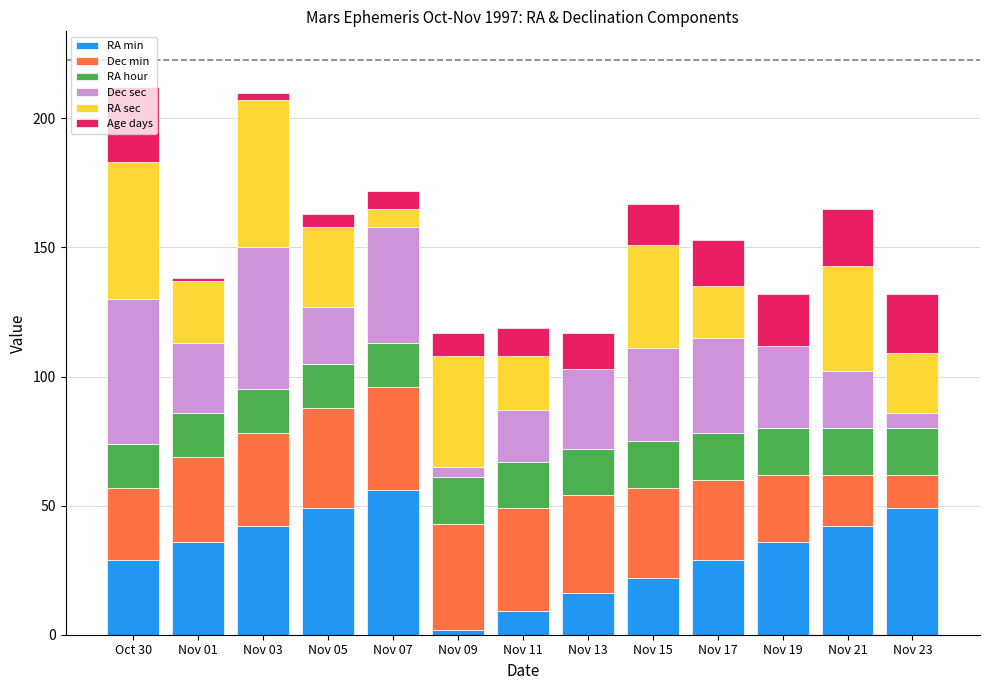

What is the maximum value for RA min?

56